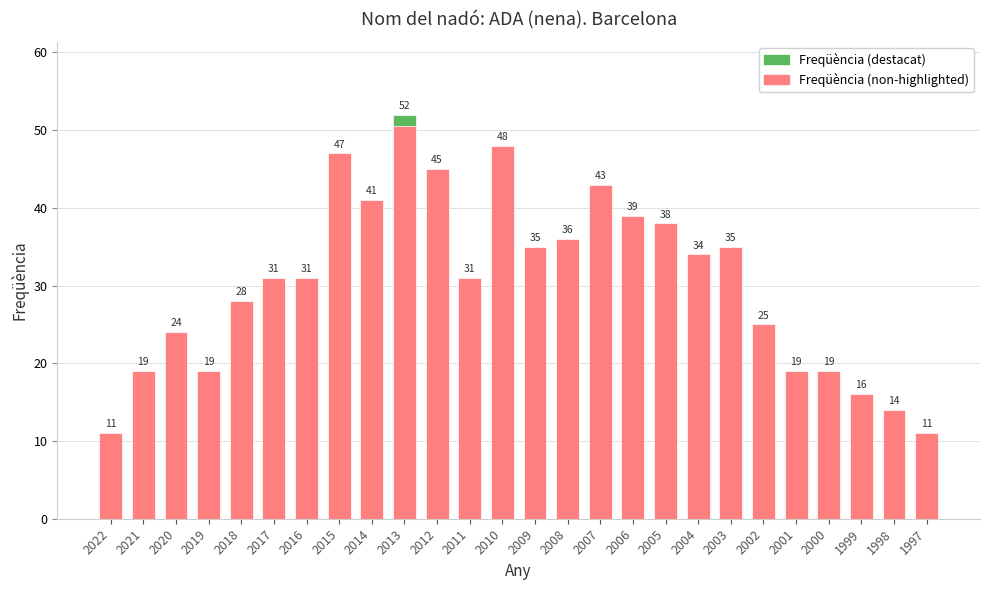

Between 2002 and 2018, which is larger?

2018